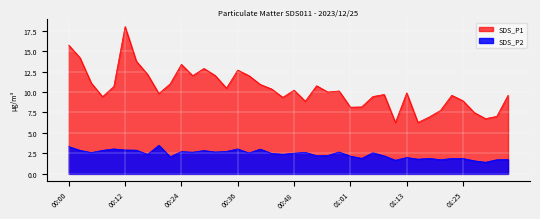

Which series has the largest total across all categories?

SDS_P1